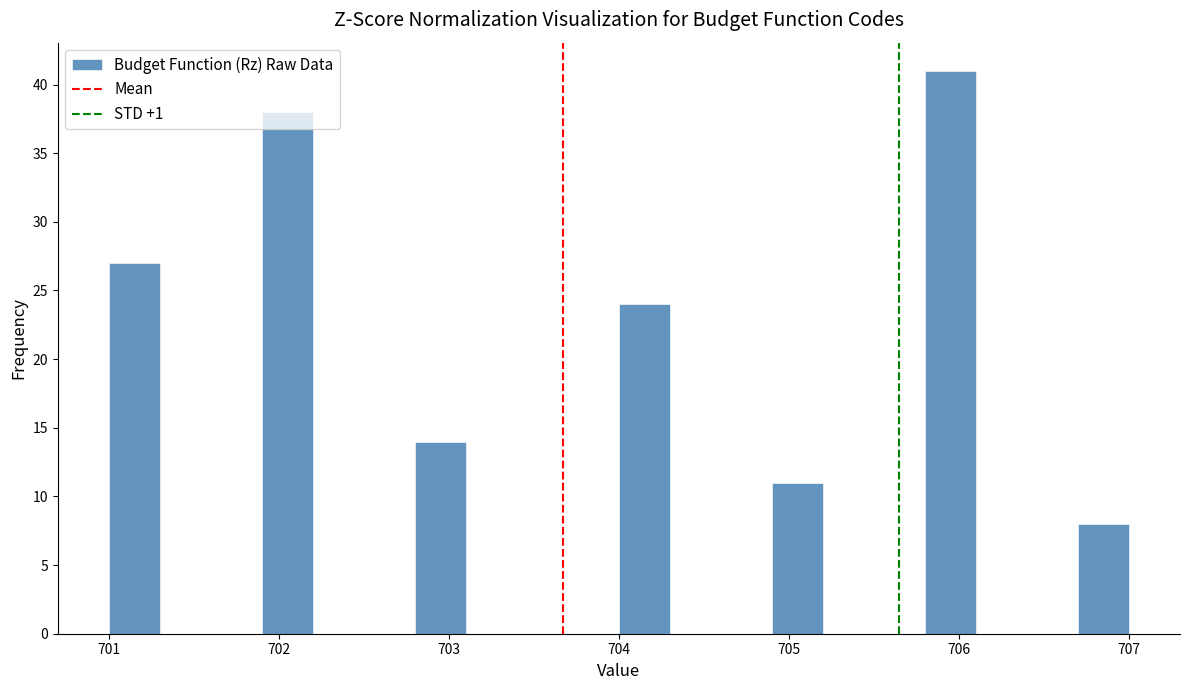

Around what value on the x-axis is the tallest bar? Give the approximate position of its centre, as read against the axis.

706.0